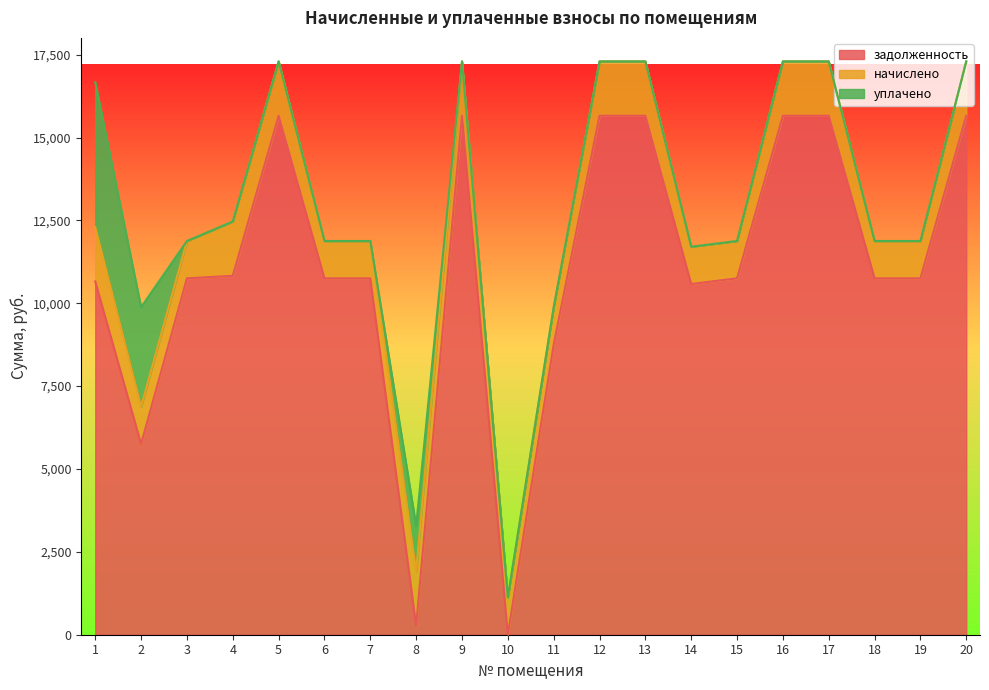

How many lines are shown in the chart?

3